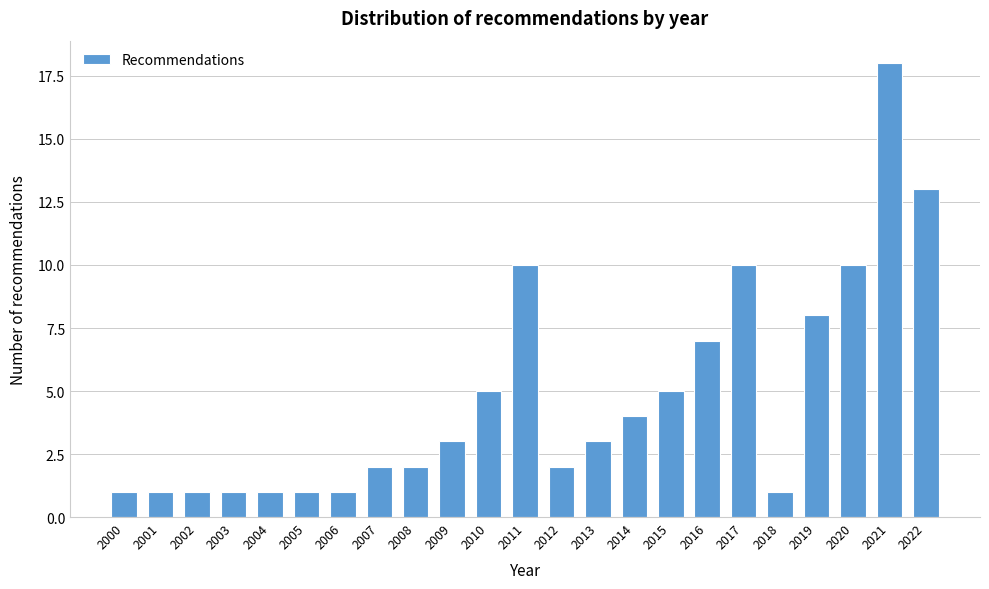

Reading left to right, transcribe all the data shown in this chart.

2000=1	2001=1	2002=1	2003=1	2004=1	2005=1	2006=1	2007=2	2008=2	2009=3	2010=5	2011=10	2012=2	2013=3	2014=4	2015=5	2016=7	2017=10	2018=1	2019=8	2020=10	2021=18	2022=13